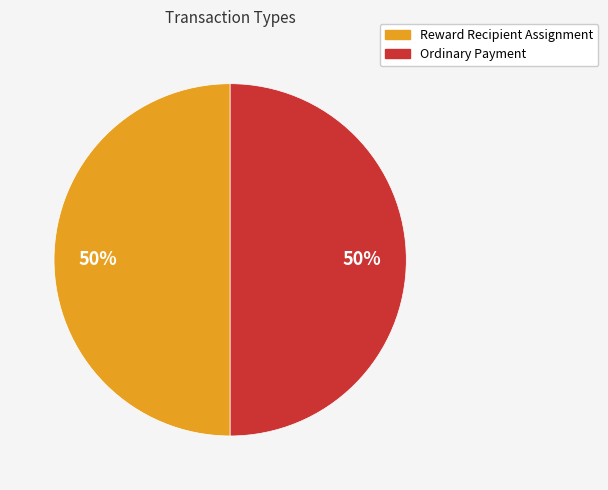

To the nearest percent, what percentage of the pie is Reward Recipient Assignment?

50%